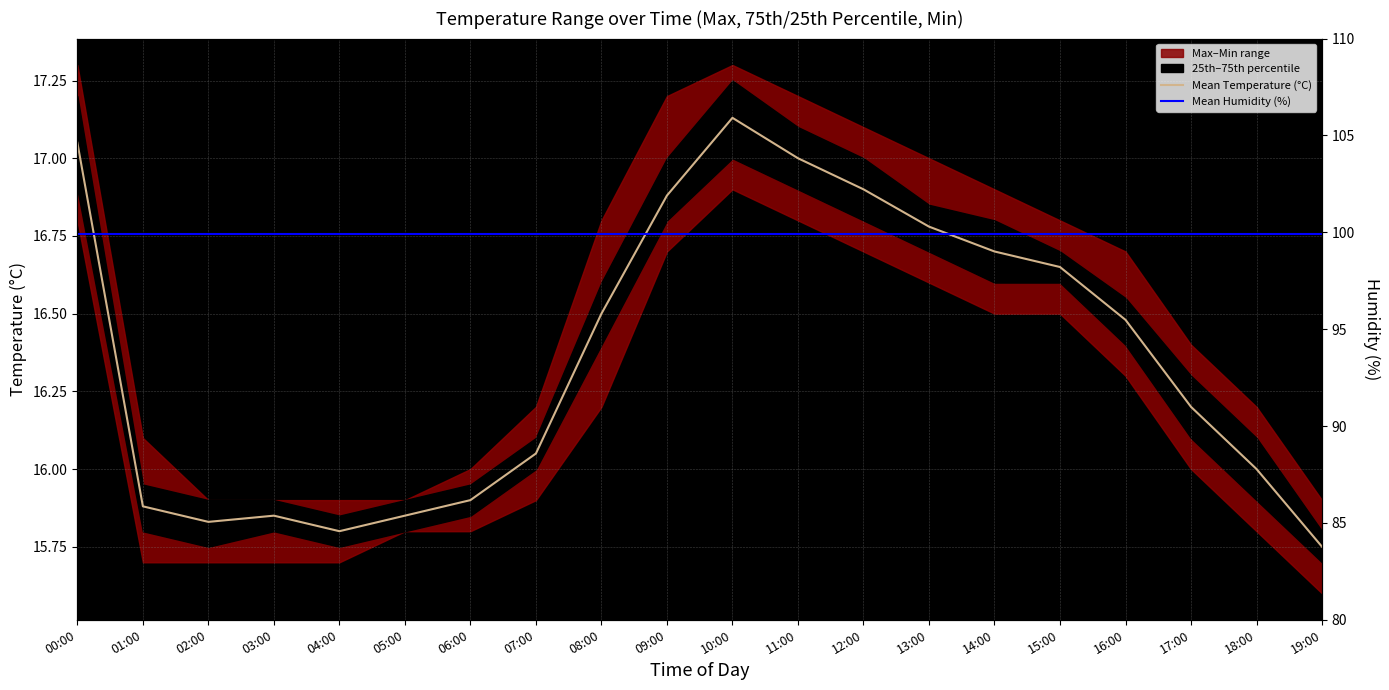

True or false: Mean Humidity (%) and Mean Temperature (°C) intersect in this chart.

False